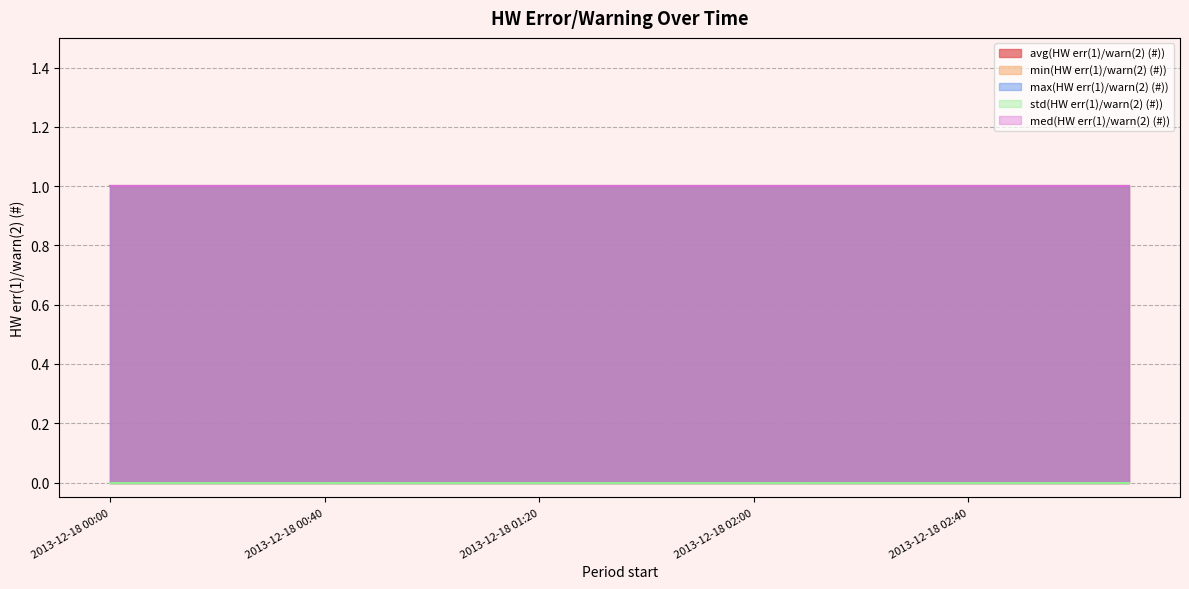

True or false: max(HW err(1)/warn(2) (#)) and std(HW err(1)/warn(2) (#)) cross at least once.

False